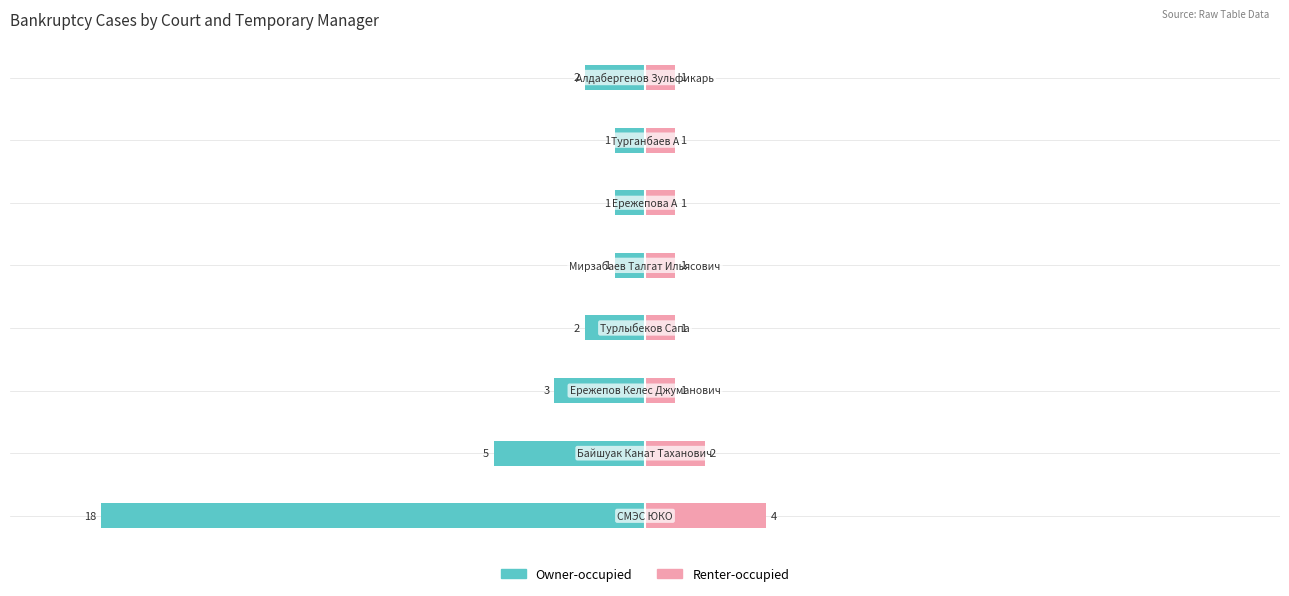

What position from the left is −15?

3